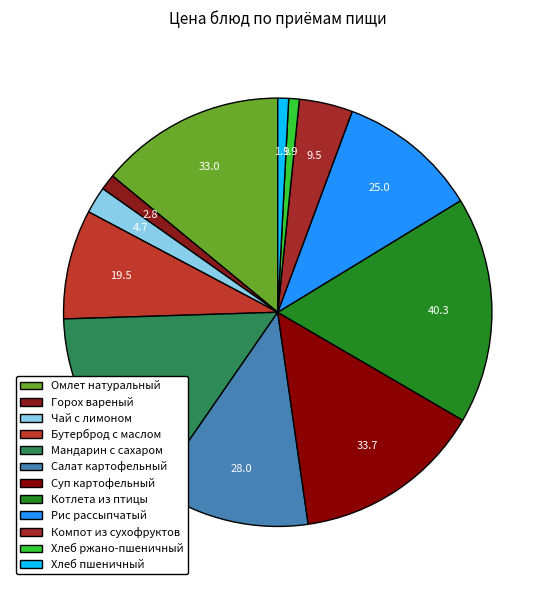

How many segments does this pie chart have?

12